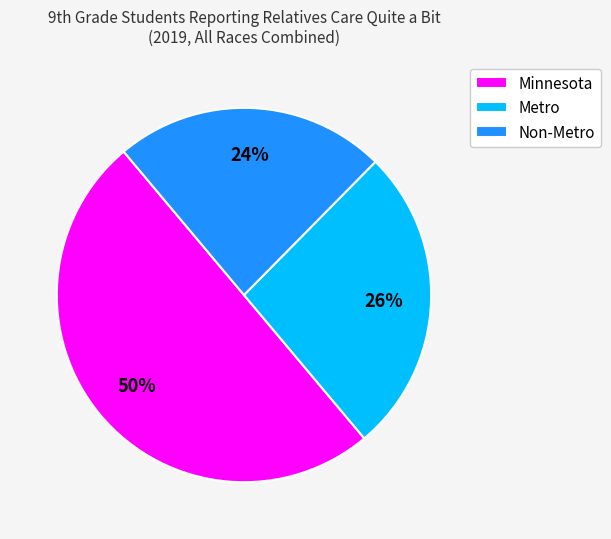

To the nearest percent, what is the difference between the largest and smallest slice percentages?

26%